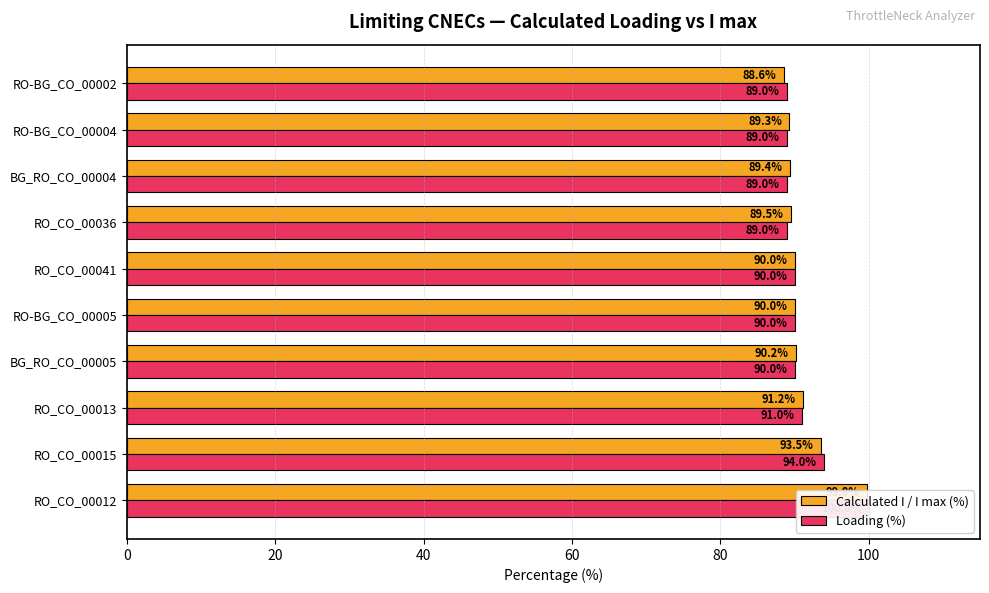

Reading left to right, extract all data points from this chart.

Calculated I / I max (%): 99.8	93.5	91.2	90.2	90.0	90.0	89.5	89.4	89.3	88.6
Loading (%): 100.0	94.0	91.0	90.0	90.0	90.0	89.0	89.0	89.0	89.0